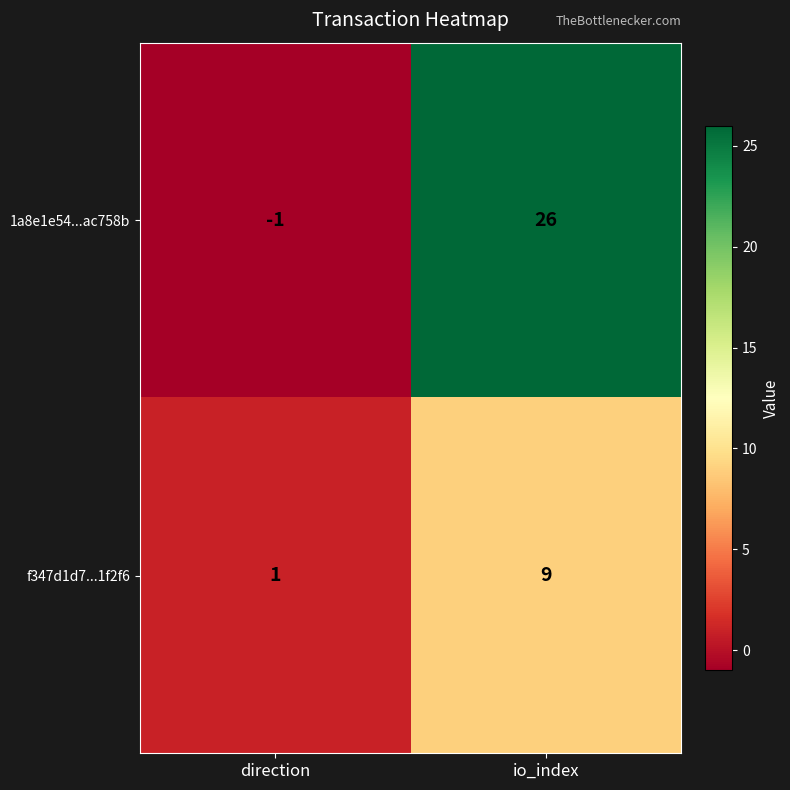

How many data points does each series have?

2